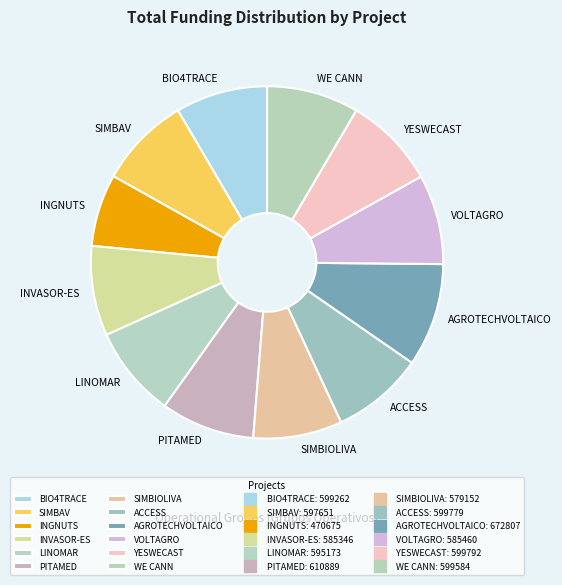

The SIMBAV slice represents 8% of the pie. True or false?

True